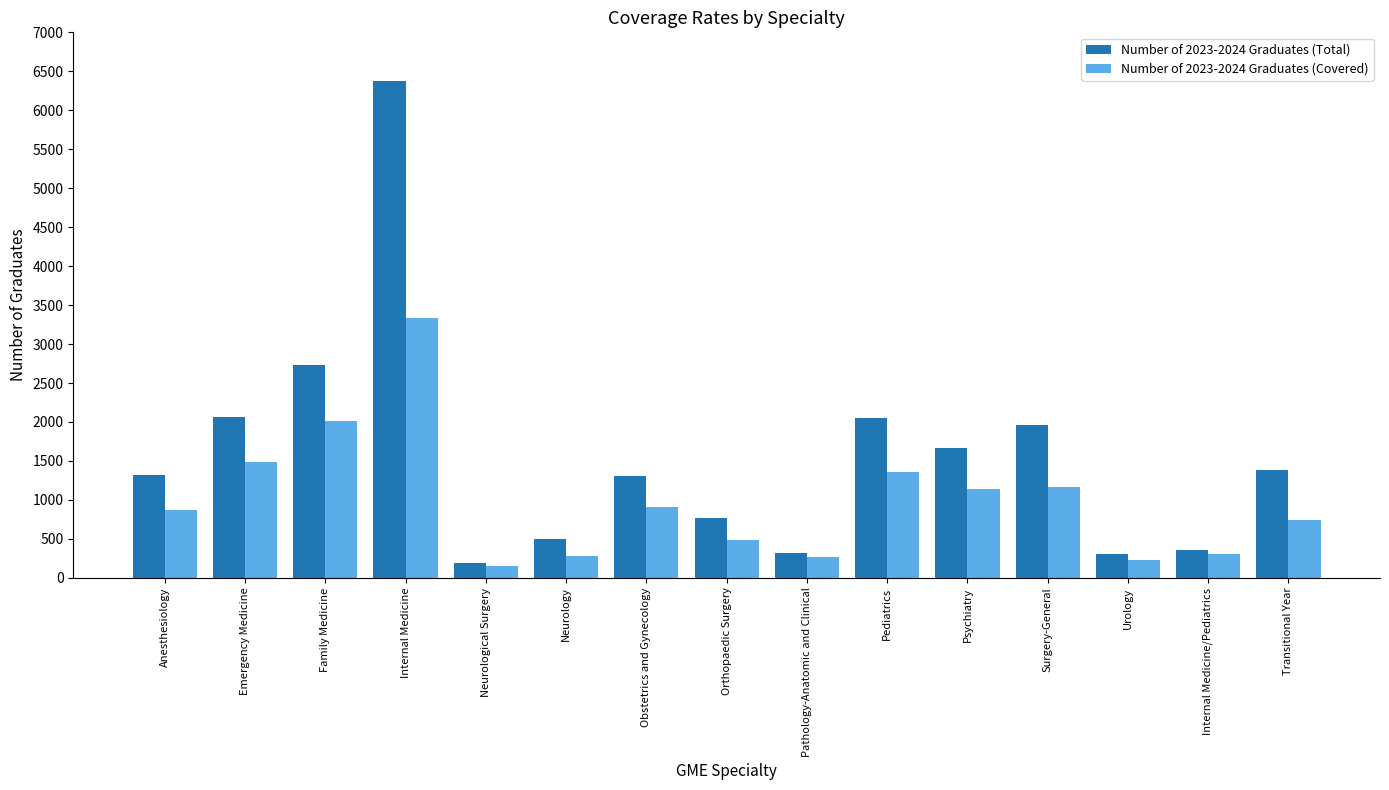

What is the value of the Number of 2023-2024 Graduates (Covered) bar at the 12th from the left?

1171